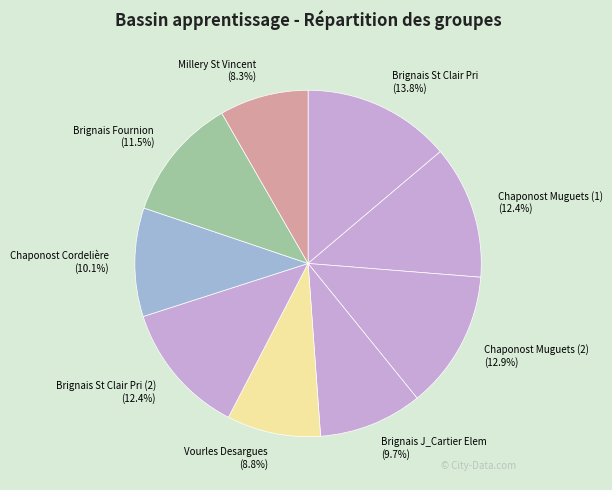

To the nearest percent, what is the difference between the largest and smallest slice percentages?

6%